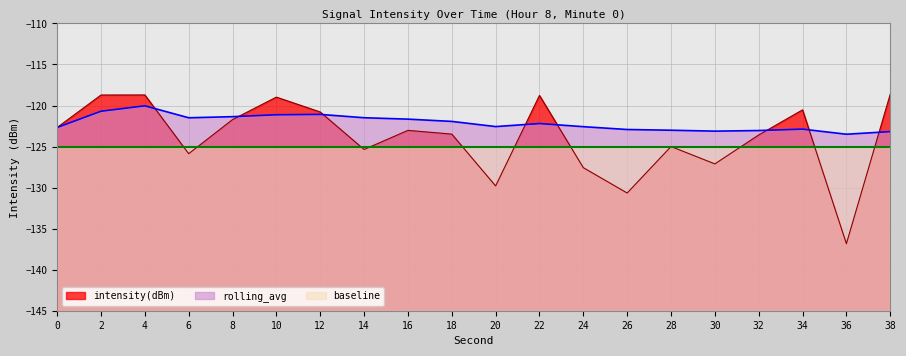

Is the value of rolling_avg at 34 greater than the value of intensity(dBm) at 28?

Yes